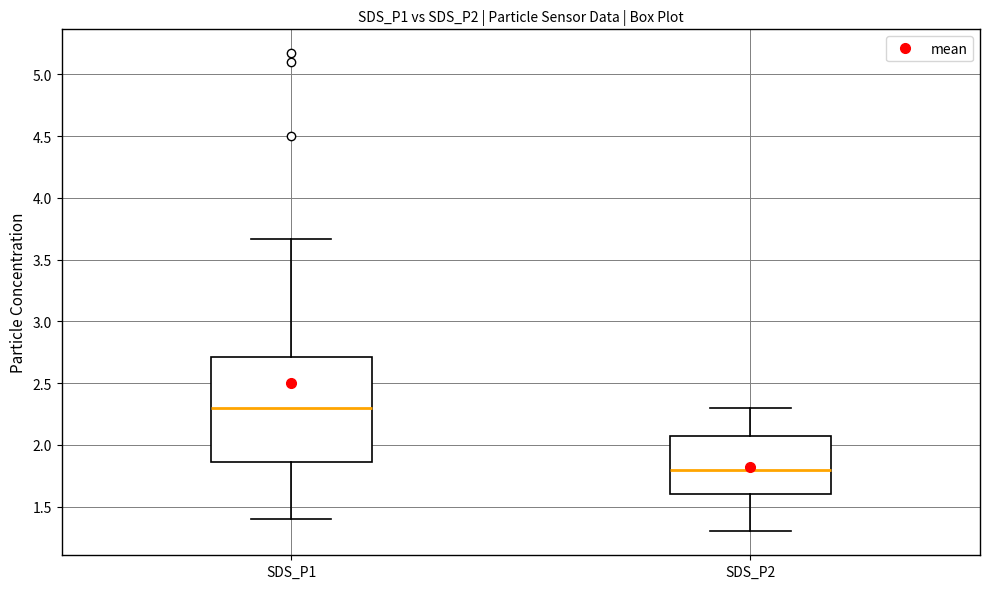

Where is the upper edge of the box for SDS_P2 on the y-axis? The values are not printed on the chart, so give them approximately, as read against the axis.

2.05